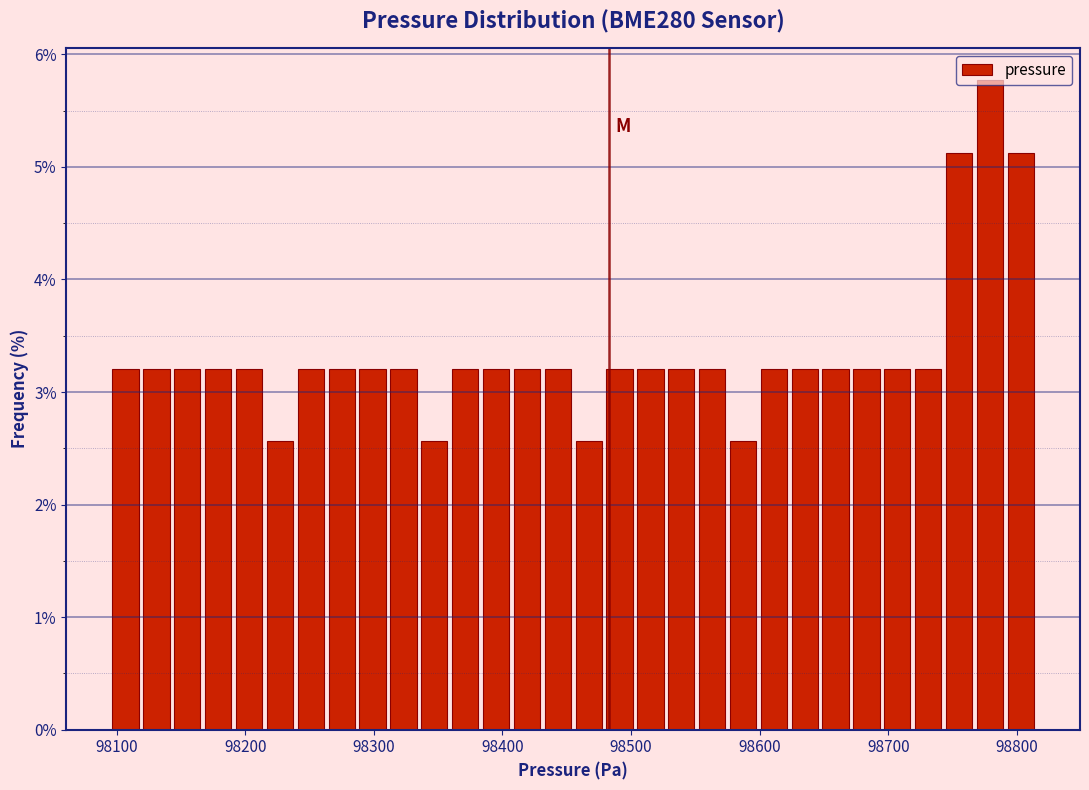

Read against the x-axis, roughly where is the centre of the tallest bar?

98780